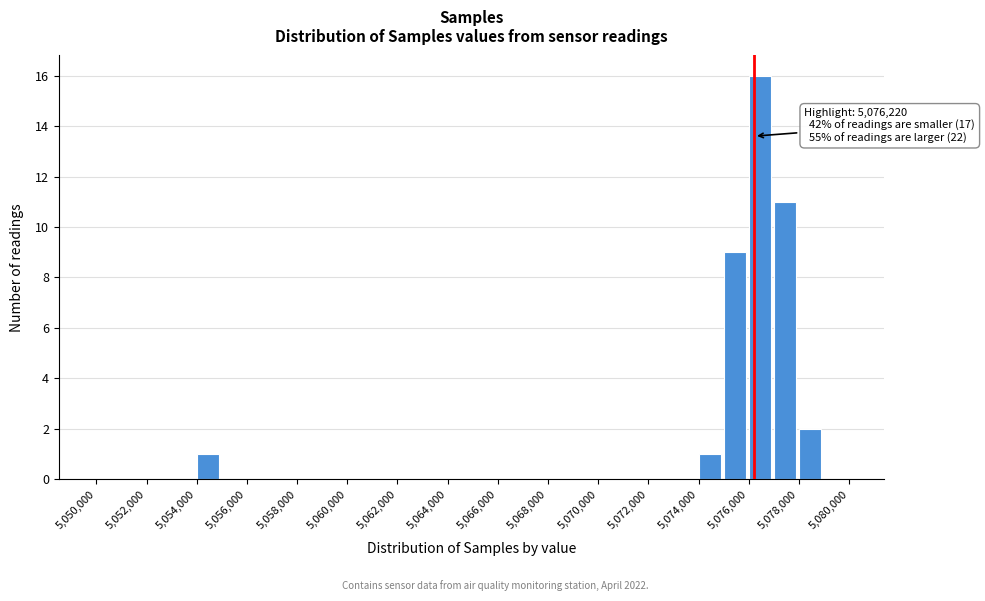

Over which range of the x-axis is the bar tallest?

5076000 to 5077000